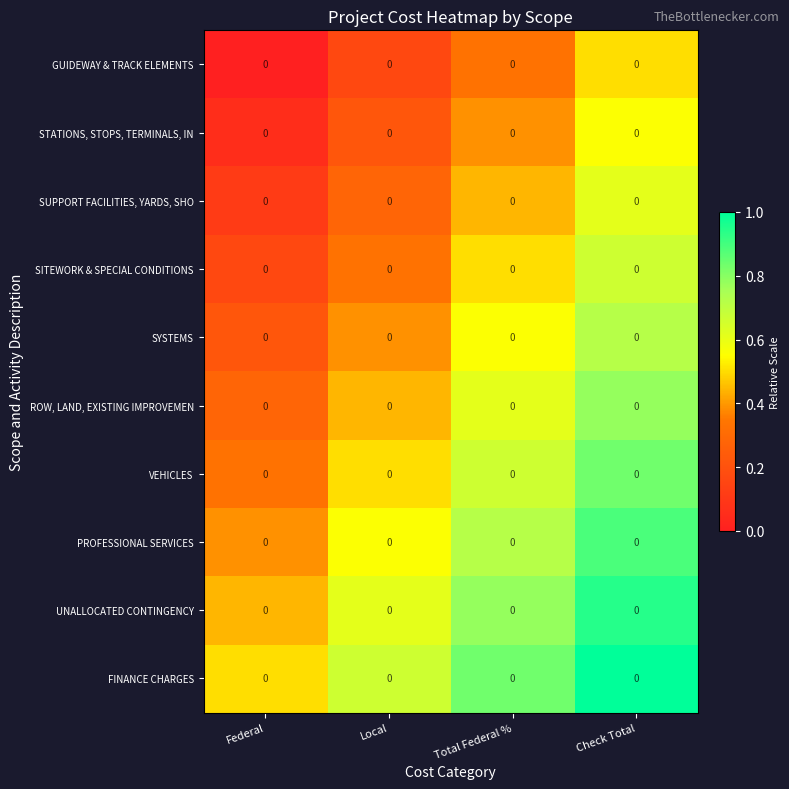

What is the spread (max minus min) of values at Federal?

0.5